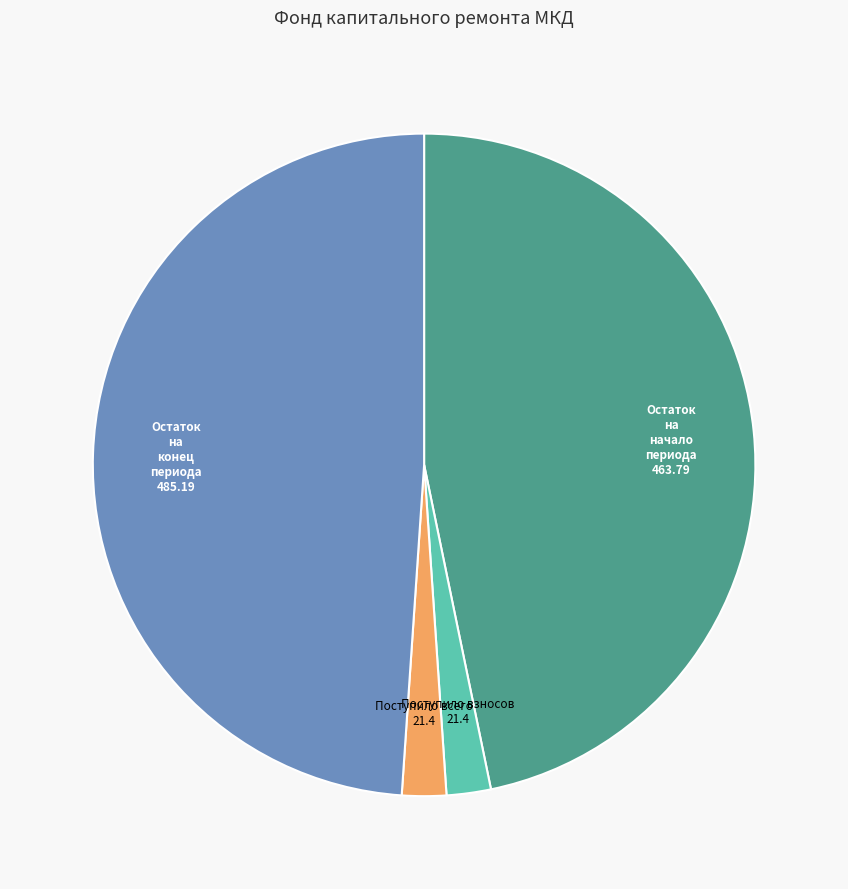

What is the largest slice in the pie chart?

Остаток на конец периода